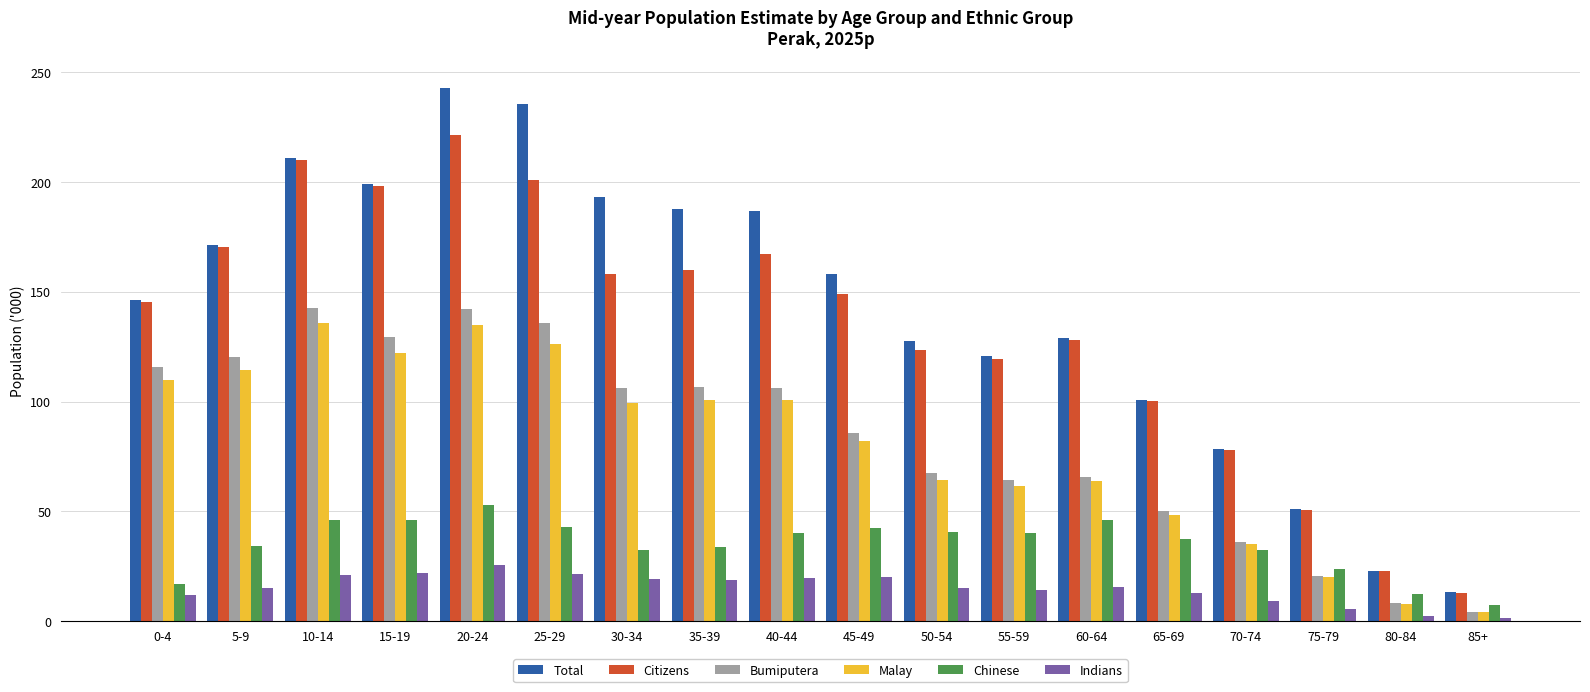

Which series has the widest spread of values?

Total